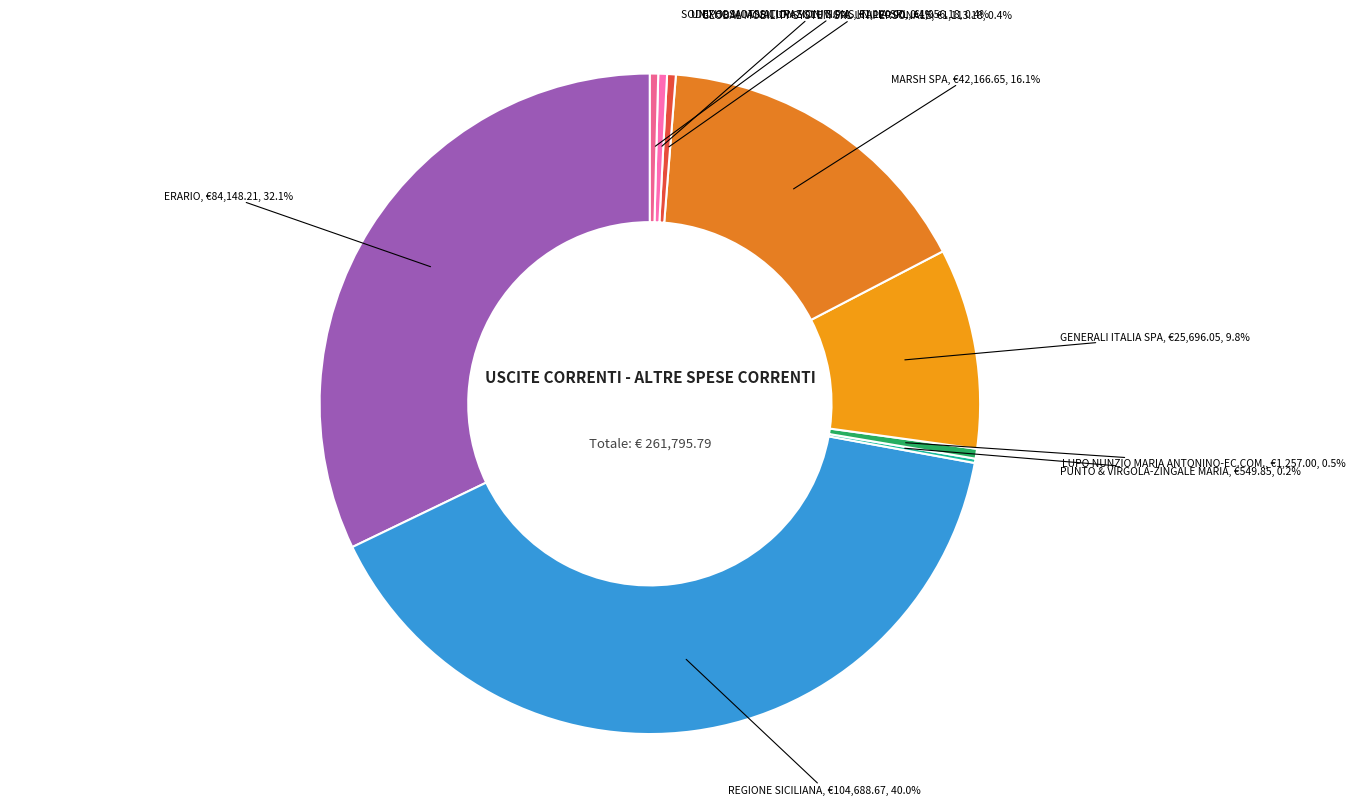

Between GENERALI ITALIA SPA and ERARIO, which is larger?

ERARIO